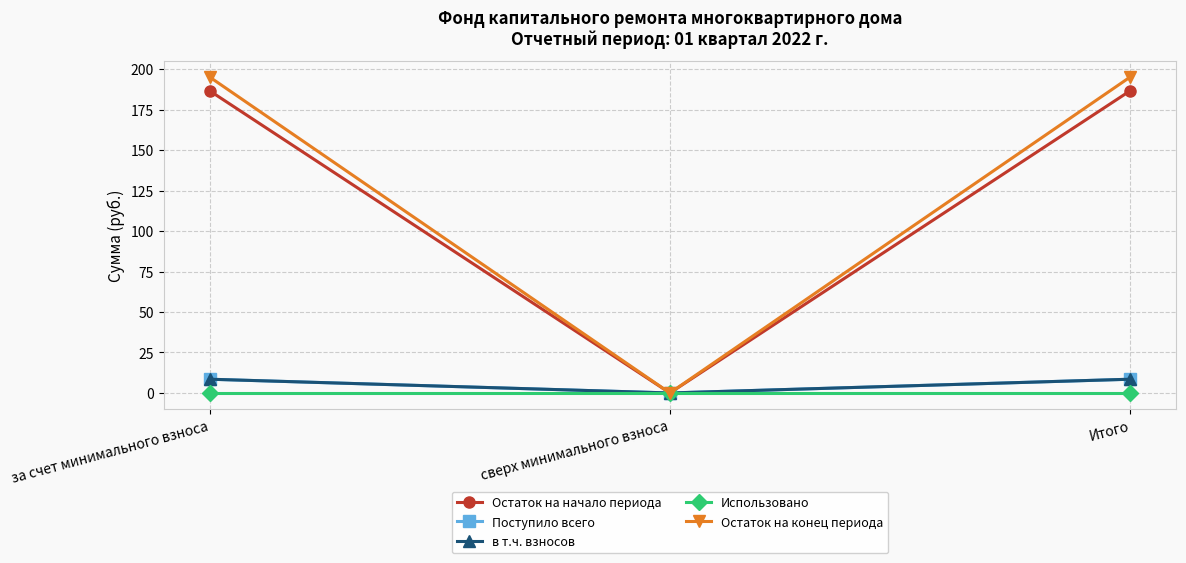

Which category has the highest value across all series?

за счет минимального взноса